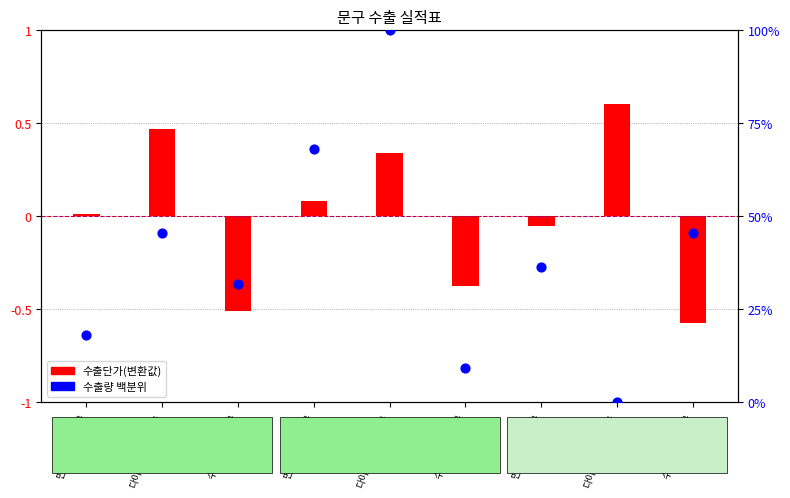

Which series has the largest total across all categories?

수출량 백분위